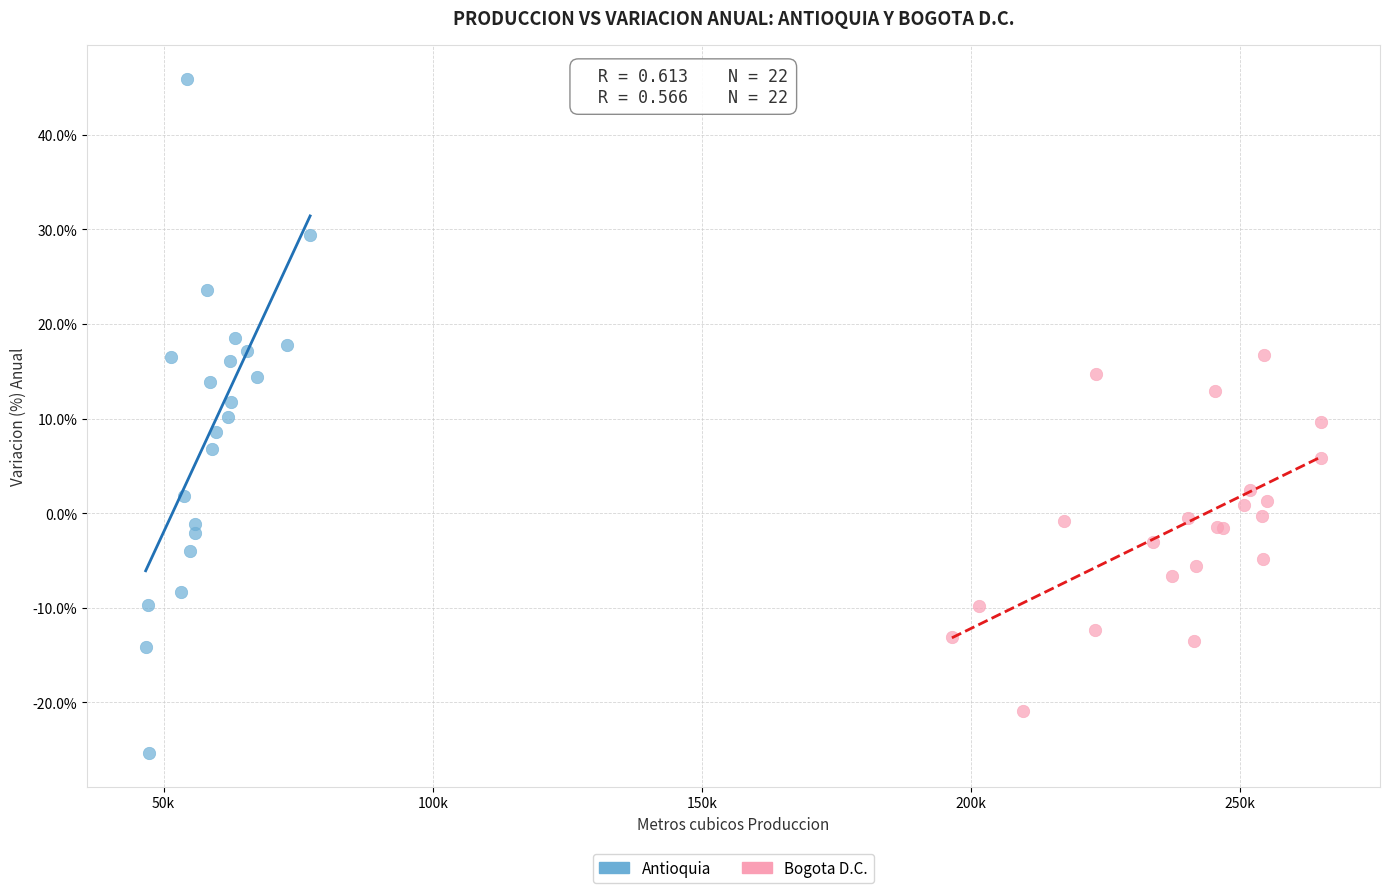

Which series contains the highest Y value?

Antioquia